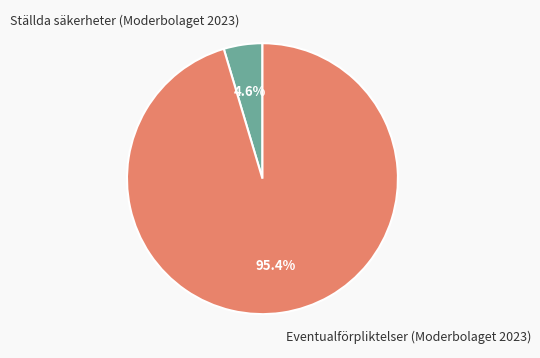

To the nearest percent, what is the difference between the largest and smallest slice percentages?

91%